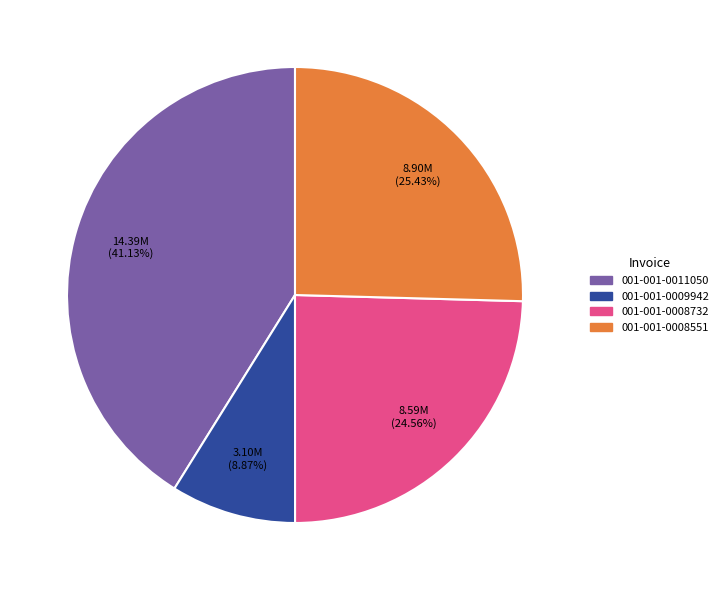

How many segments does this pie chart have?

4